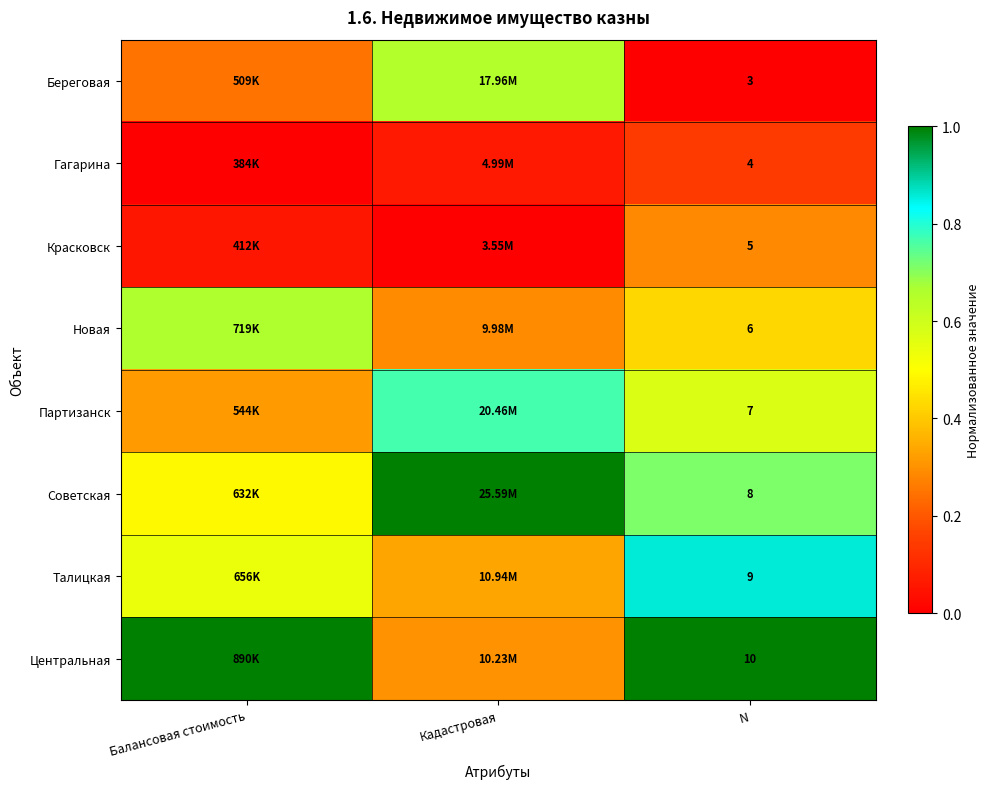

At Балансовая стоимость, list the series in order from largest to smallest.

Центральная, Новая, Талицкая, Советская, Партизанск, Береговая, Красковск, Гагарина